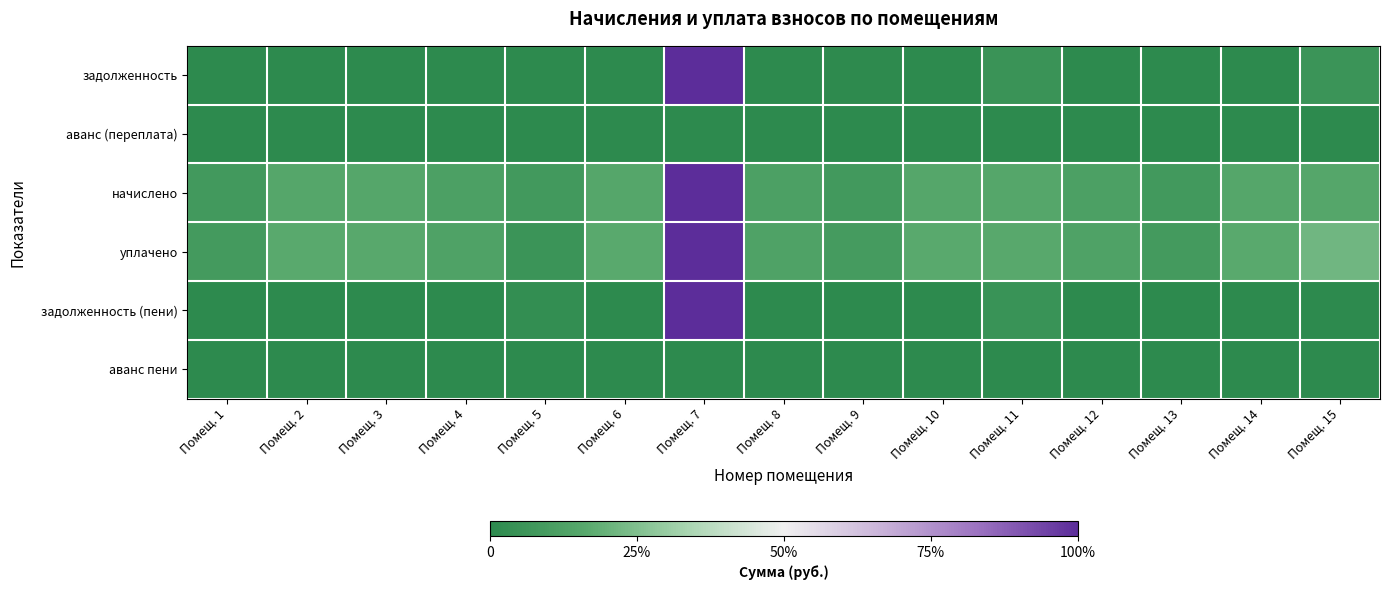

What is the difference between the highest and lowest values at Помещ. 5?

0.1